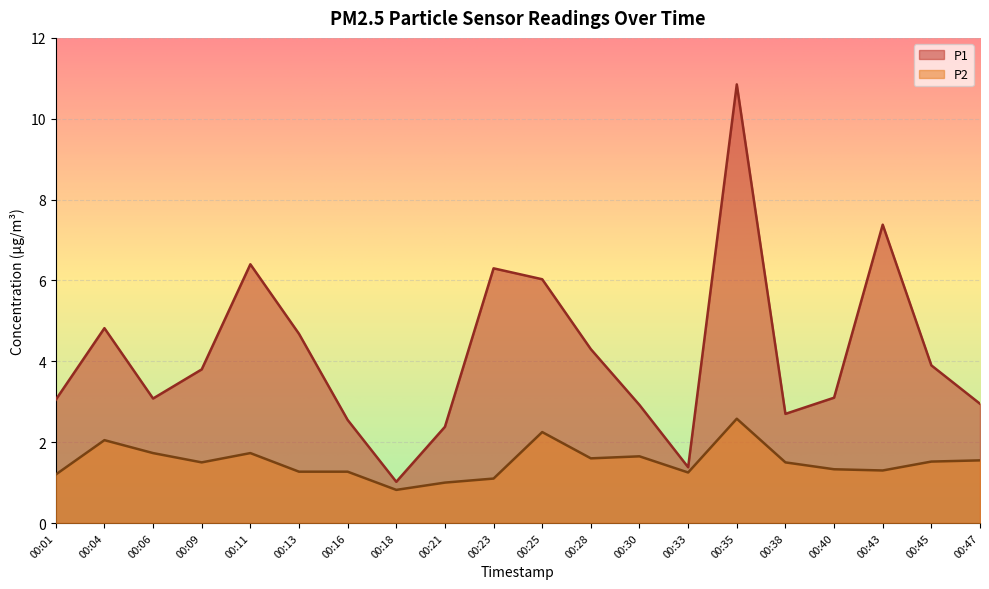

Where is P1 nearest to the value 5?

00:04